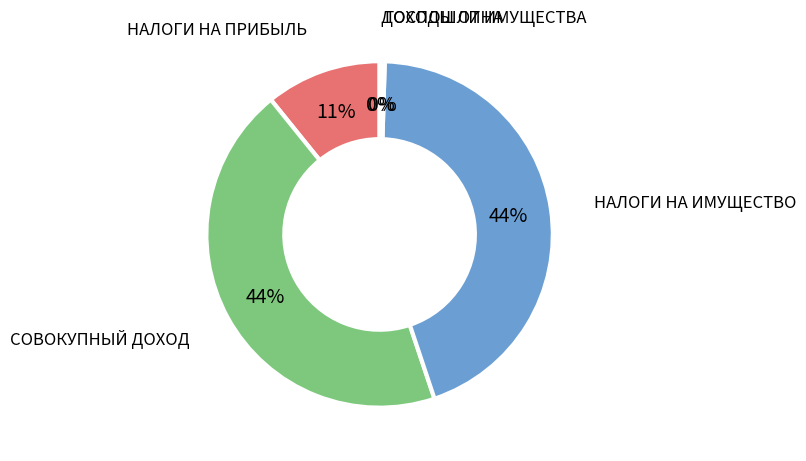

To the nearest percent, what is the difference between the largest and smallest slice percentages?

44%